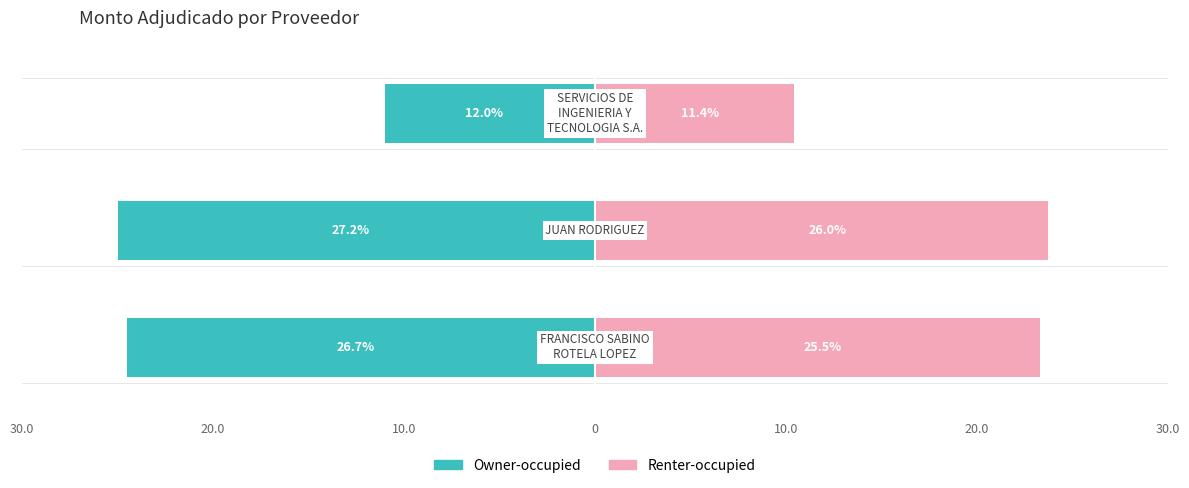

Between 20.0 and 10.0, which series saw the biggest shift?

Owner-occupied